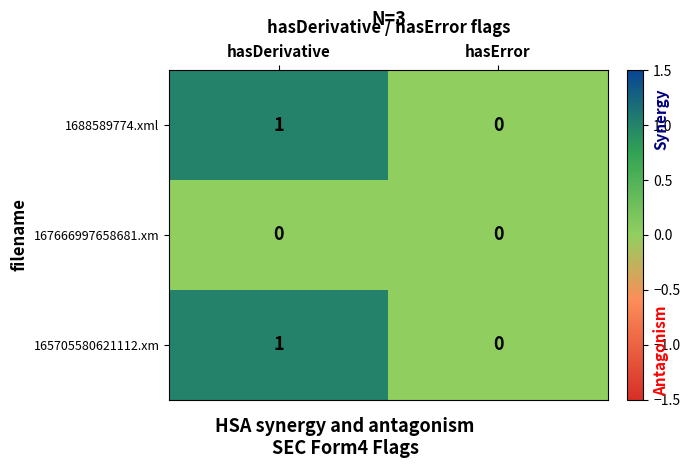

Reading left to right, extract all data points from this chart.

1688589774.xml: 1	0
167666997658681.xm: 0	0
165705580621112.xm: 1	0